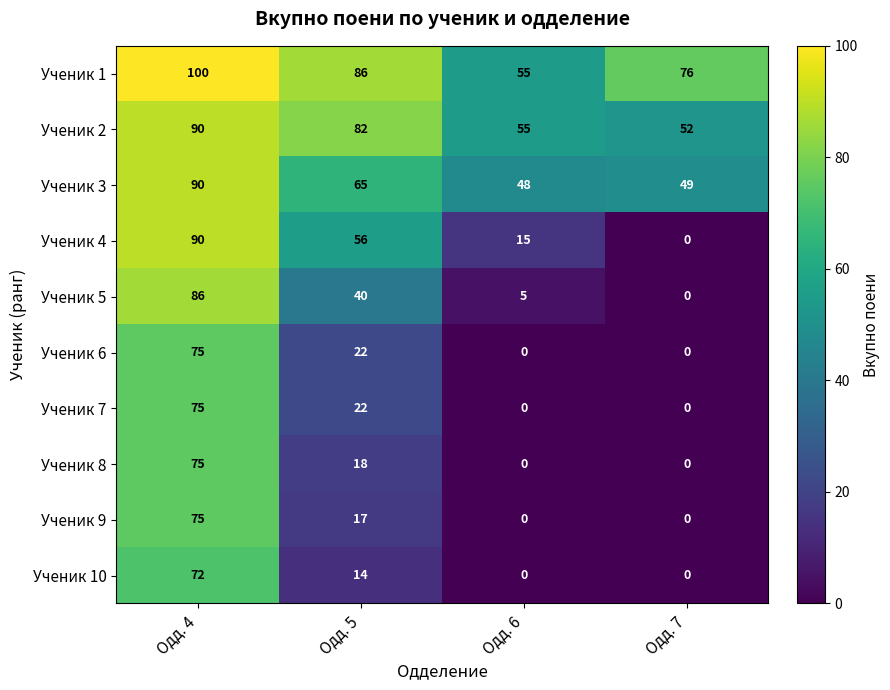

What value does the Ученик 1 series have at Одд. 6, to the nearest 5?

55